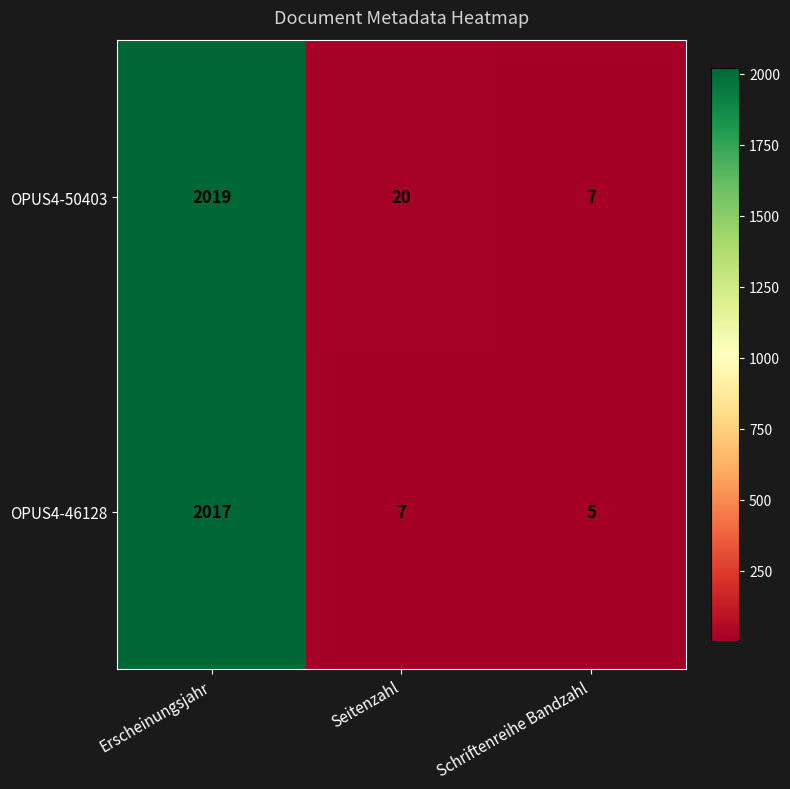

How many series are shown in this chart?

2